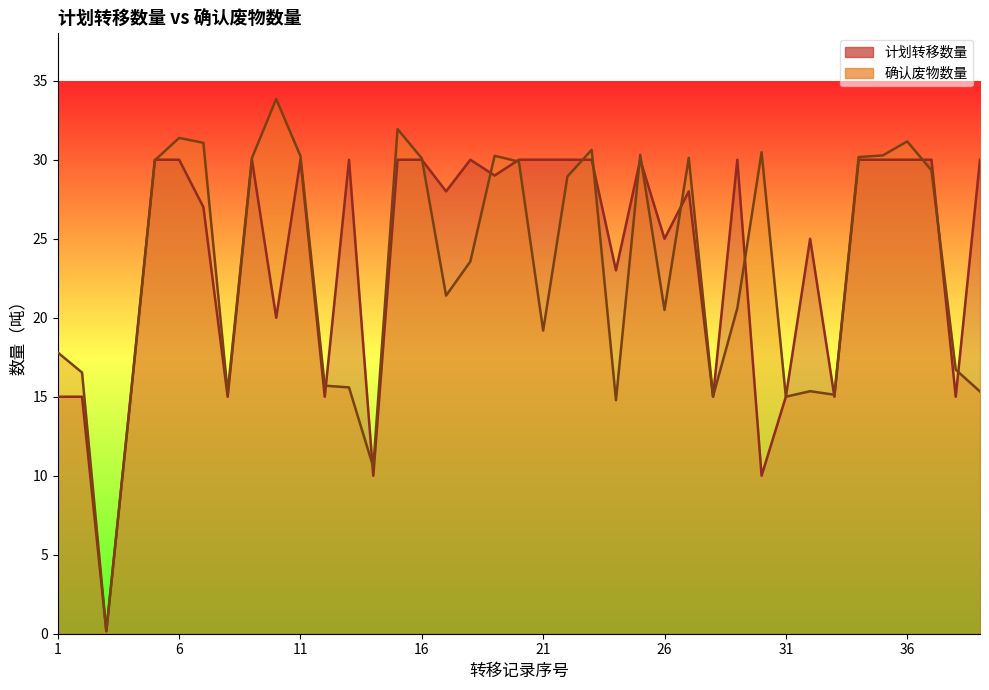

Where do 计划转移数量 and 确认废物数量 first cross each other?

5 and 6